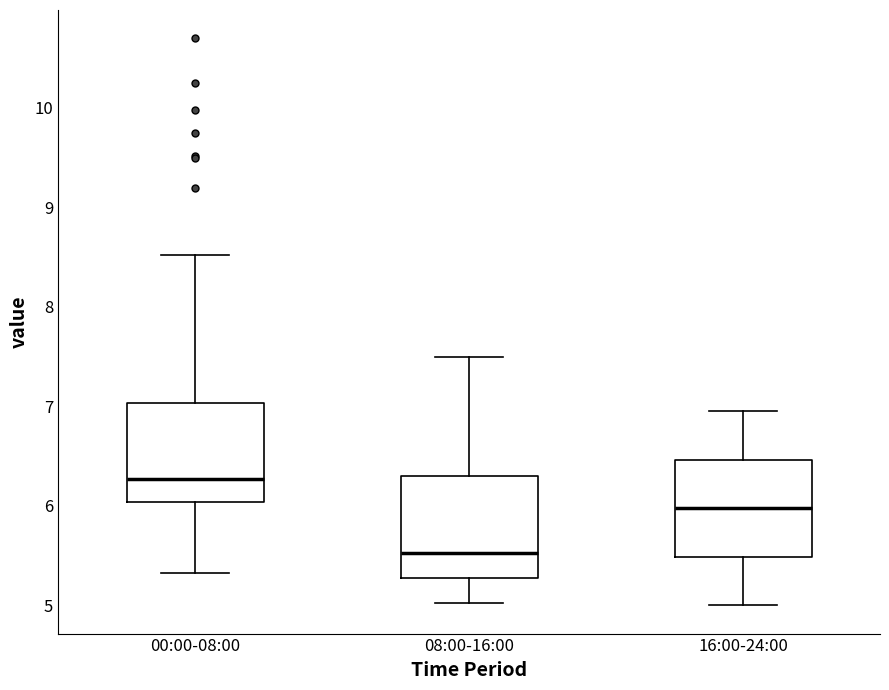

Reading left to right, transcribe this box plot: for each box, give where its median line is, the range the box spans, and where its two whiskers end, as read against the y-axis. The values are not printed on the chart, so give them approximately, as read against the axis.

00:00-08:00: median 6.3, box 6.0 to 7.0, whiskers 5.3 to 8.5
08:00-16:00: median 5.5, box 5.3 to 6.3, whiskers 5.0 to 7.5
16:00-24:00: median 6.0, box 5.5 to 6.5, whiskers 5.0 to 7.0